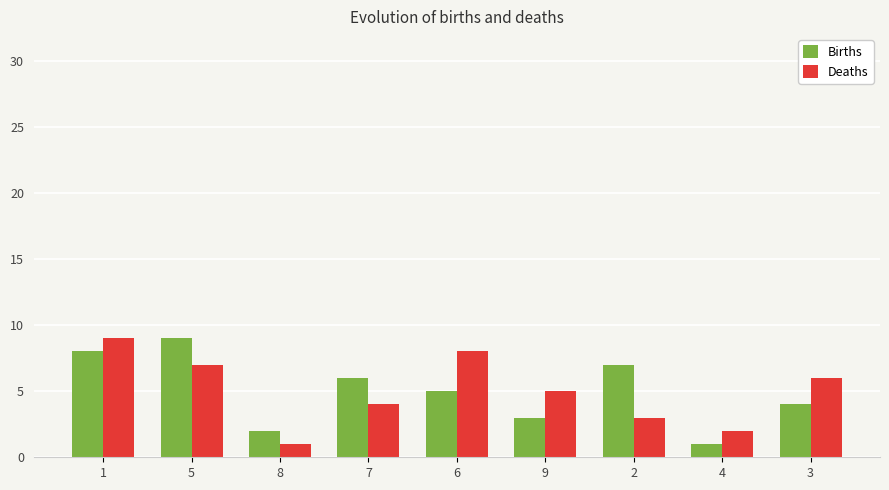

What is the value of the Deaths bar at the 7th from the left?

3